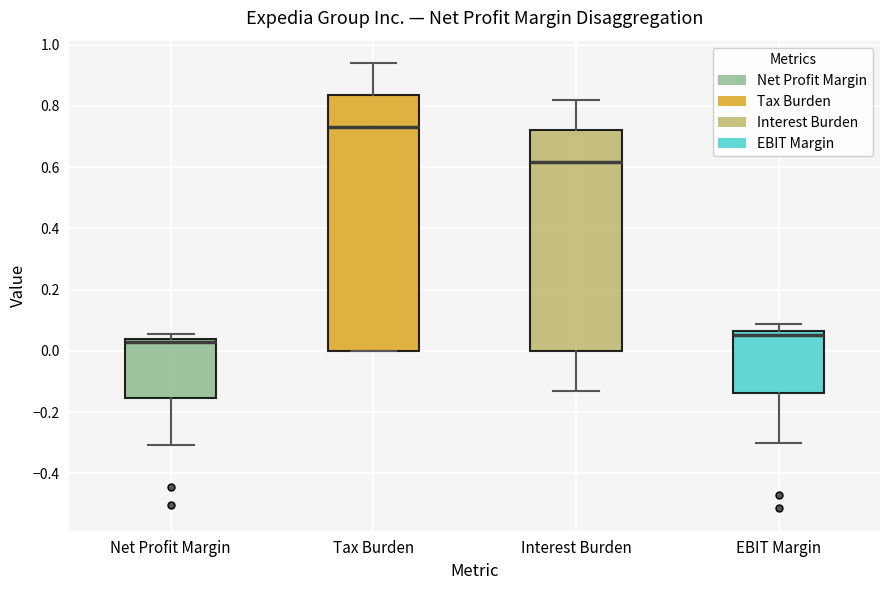

Which box's median line is the lowest?

Net Profit Margin